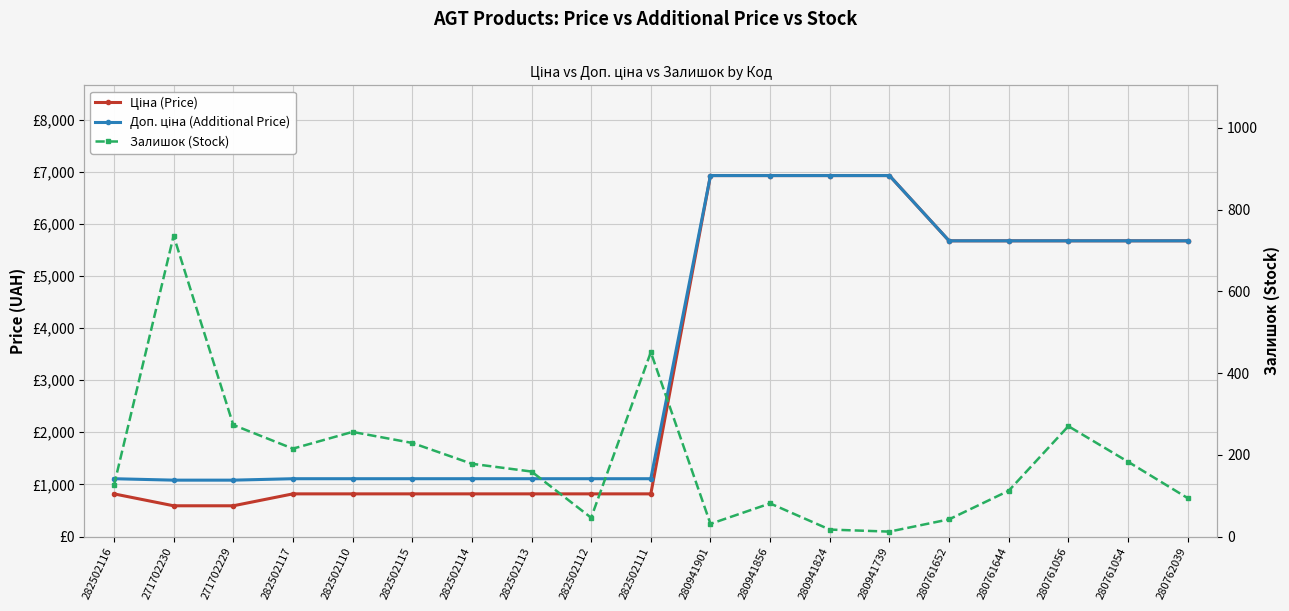

What position from the right is 282502116?

19